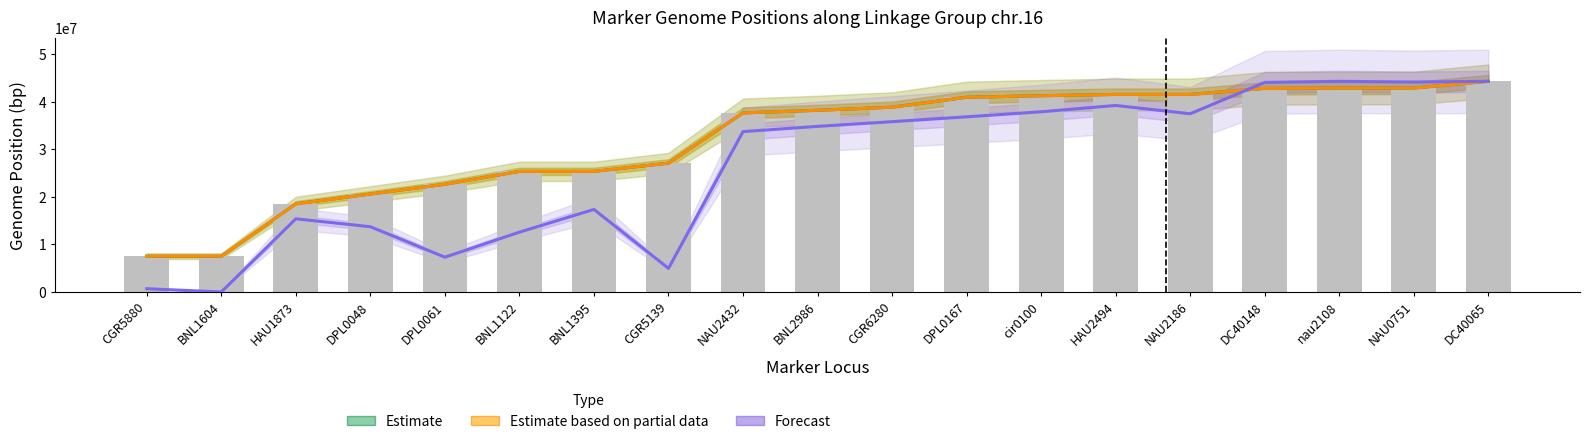

Reading left to right, list all the values displayed in this chart.

Estimate: CGR5880=7536770.0	BNL1604=7536780.0	HAU1873=18549490.0	DPL0048=20608254.0	DPL0061=22664783.0	BNL1122=25380280.0	BNL1395=25380280.0	CGR5139=27105565.0	NAU2432=37680896.0	BNL2986=38227192.0	CGR6280=38884432.0	DPL0167=40972815.0	cir0100=41295228.0	HAU2494=41567167.0	NAU2186=41567302.0	DC40148=42844085.0	nau2108=42904349.0	NAU0751=42915985.0	DC40065=44326245.0
Estimate based on partial data: CGR5880=7536904.0	BNL1604=7536889.0	HAU1873=18549769.0	DPL0048=20608482.0	DPL0061=22665000.0	BNL1122=25380486.0	BNL1395=25380478.0	CGR5139=27105756.0	NAU2432=37681045.0	BNL2986=38227377.0	CGR6280=38884615.0	DPL0167=40973030.0	cir0100=41295342.0	HAU2494=41567473.0	NAU2186=41567460.0	DC40148=42844432.0	nau2108=42904570.0	NAU0751=42916128.0	DC40065=44326470.0
Forecast: CGR5880=682529.1	BNL1604=0.0	HAU1873=15394821.9	DPL0048=13726417.6	DPL0061=7318228.2	BNL1122=12588869.2	BNL1395=17366572.5	CGR5139=4967294.8	NAU2432=33747269.7	BNL2986=34846899.9	CGR6280=35832775.1	DPL0167=36856568.7	cir0100=37918280.6	HAU2494=39245420.4	NAU2186=37501179.5	DC40148=44098960.3	nau2108=44326470.0	NAU0751=44174796.9	DC40065=44326470.0